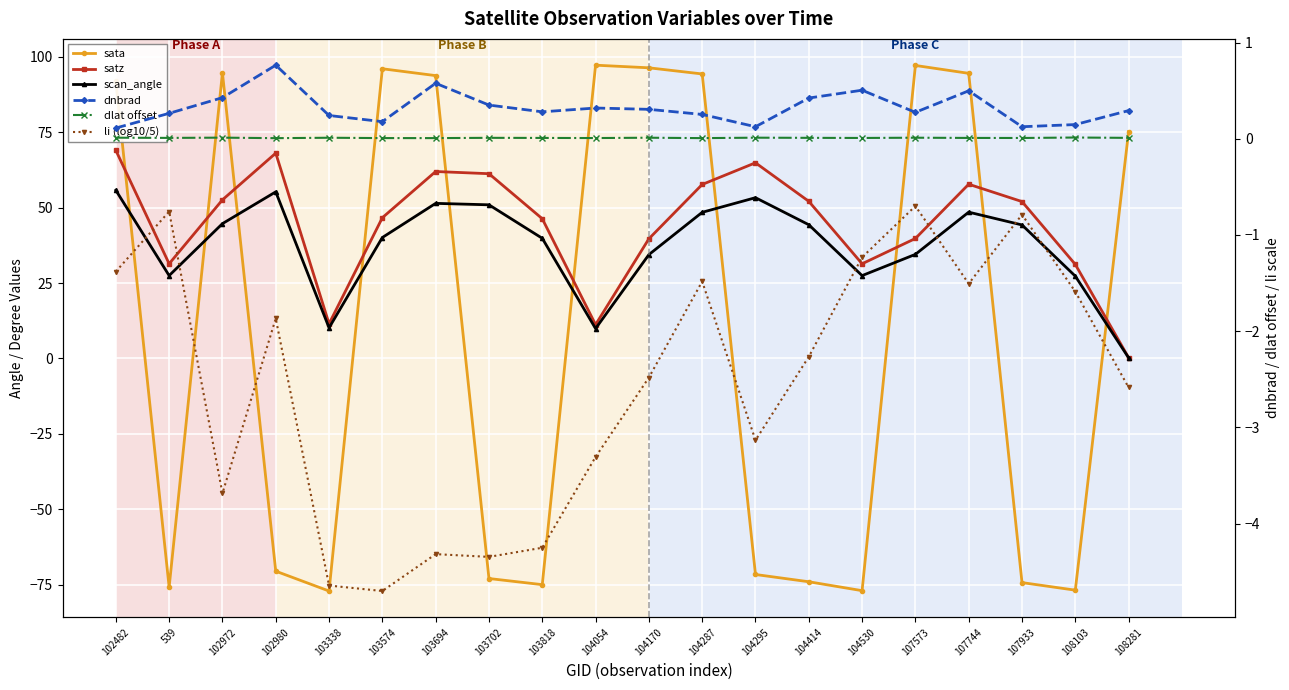

List the series in order of their peak value, lowest first.

li (log10/5), dlat offset, dnbrad, scan_angle, satz, sata